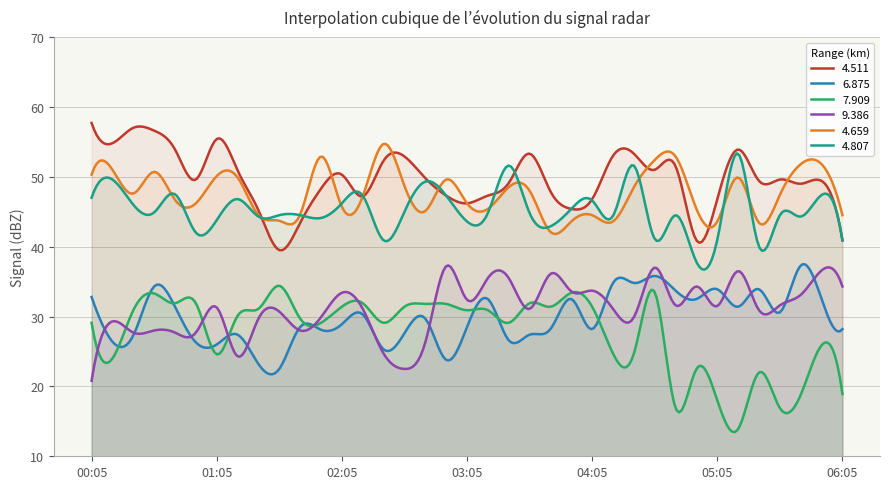

How many lines are shown in the chart?

6